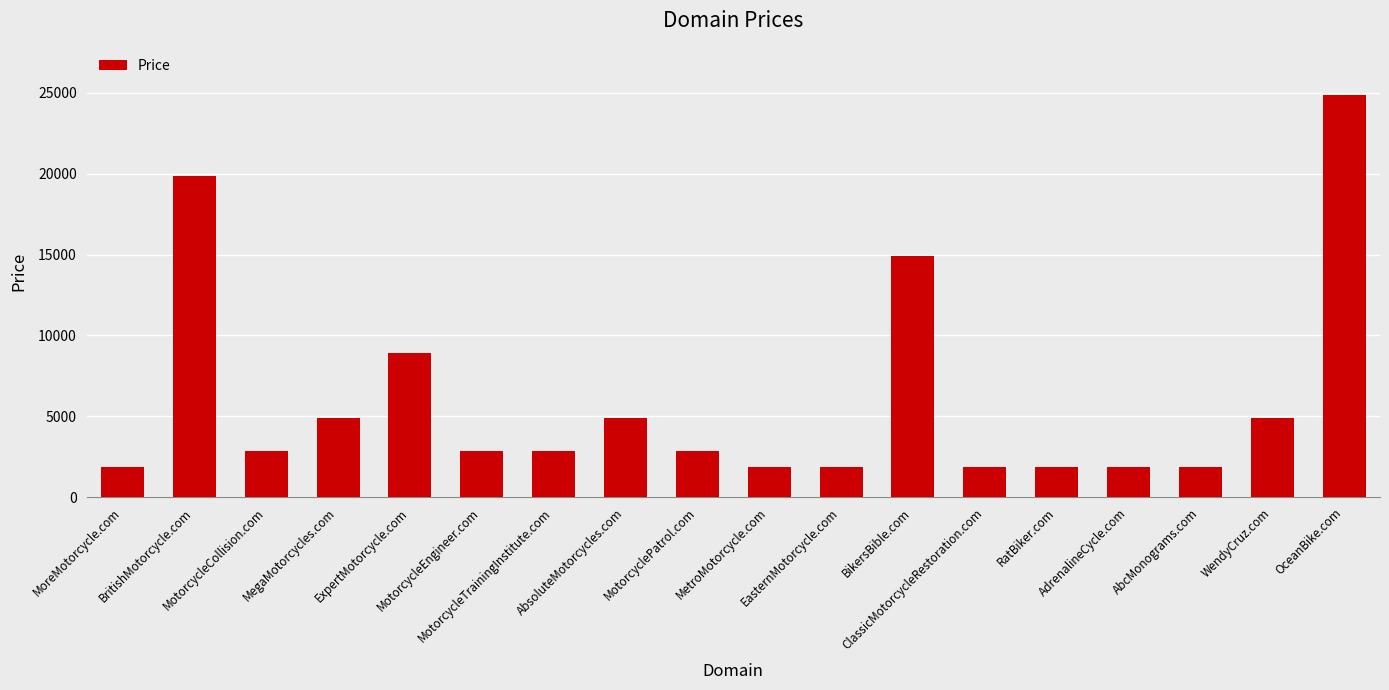

How many distinct data groups are displayed?

1